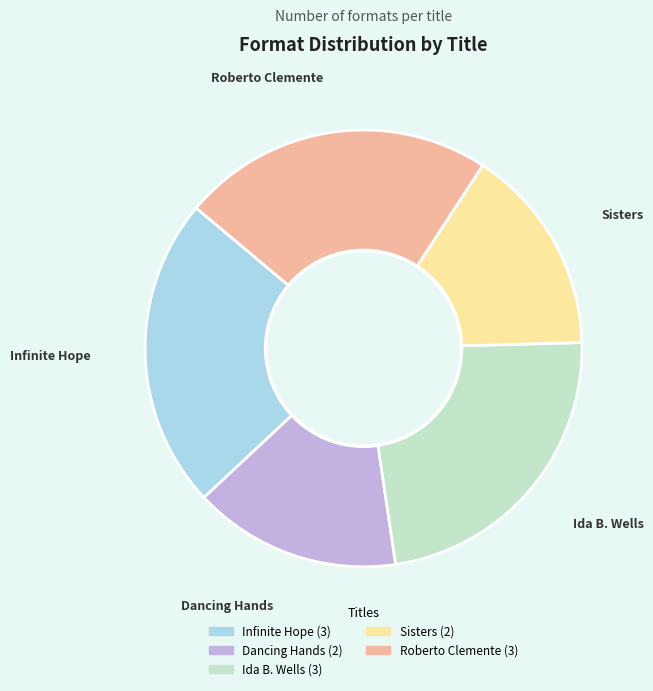

Approximately how many times larger is the value at Roberto Clemente compared to Sisters?

1.5